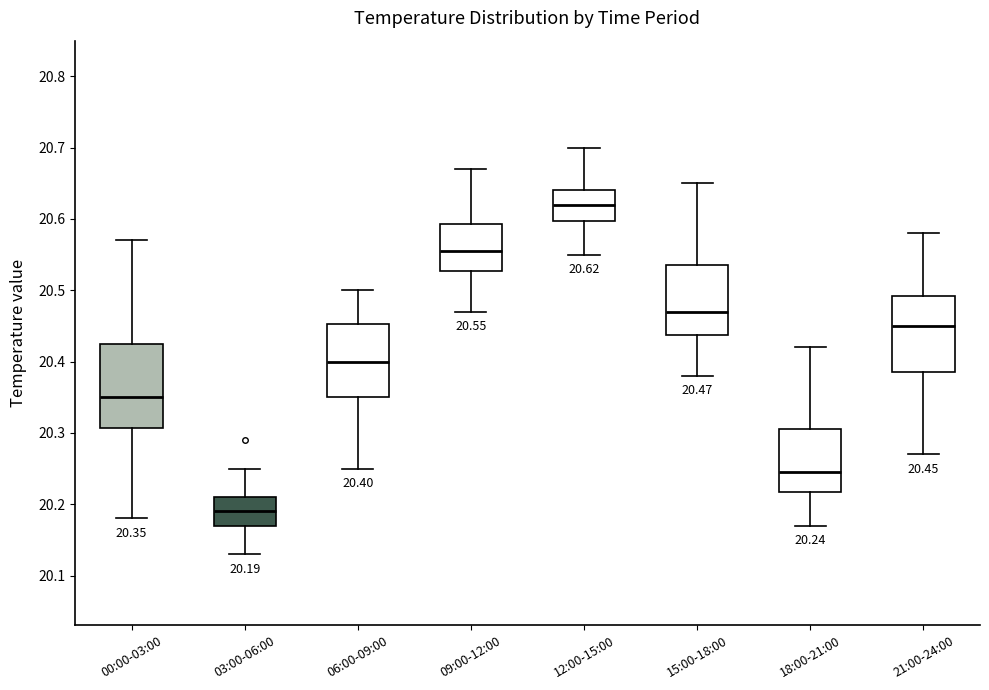

Which box has the highest median line?

12:00-15:00